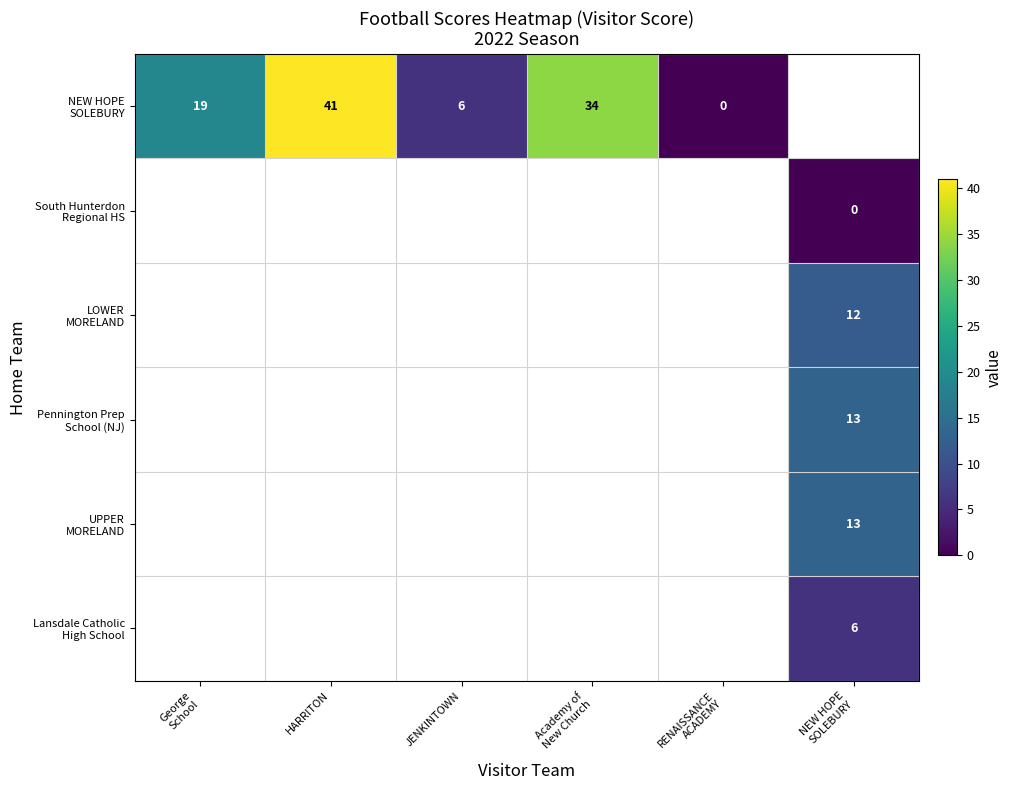

How many values in NEW HOPE SOLEBURY are above zero?

4